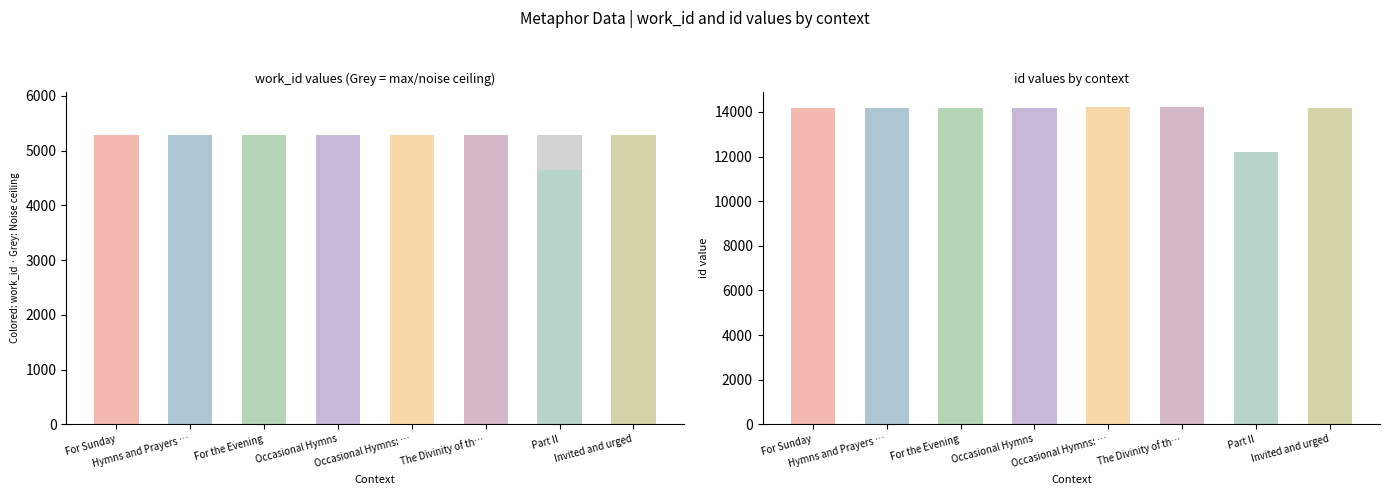

Where is id nearest to the value 13213?

For Sunday